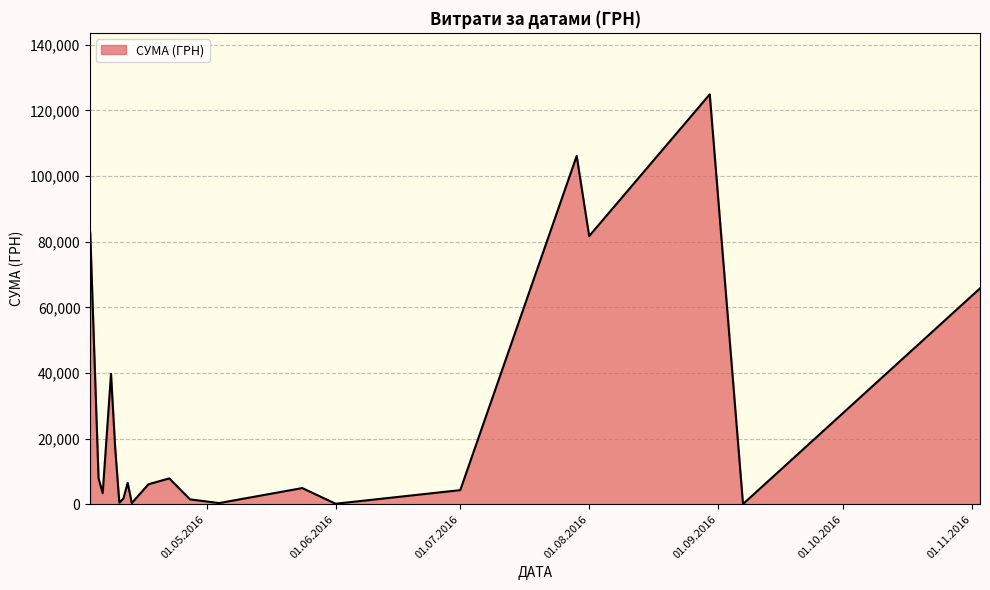

True or false: the data has more than 2 interior local peaks.

True